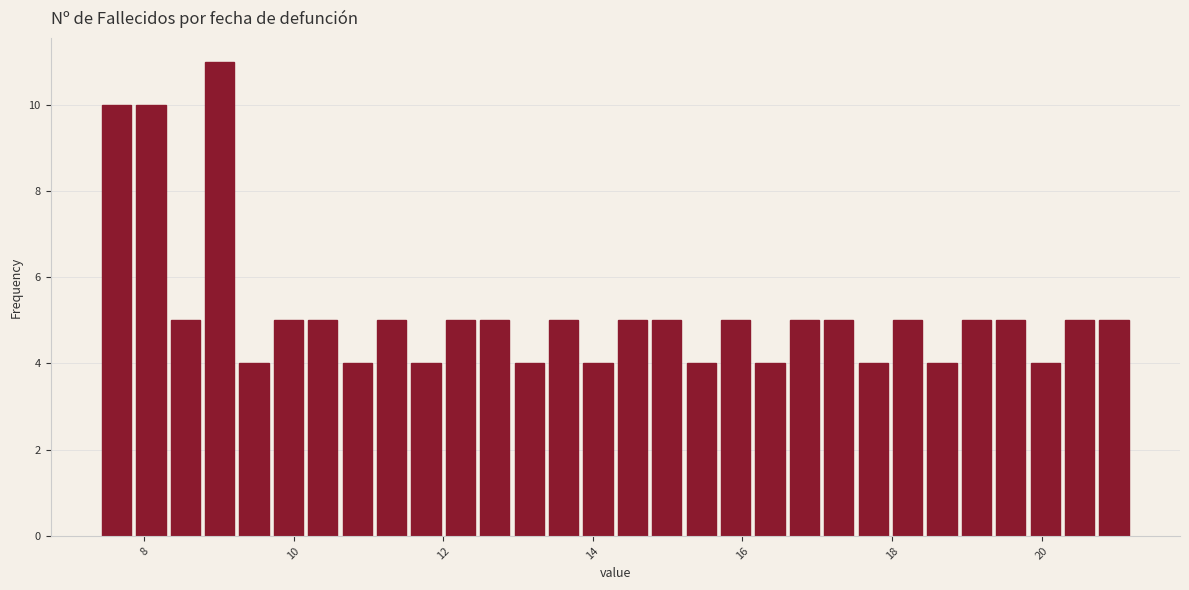

Read against the x-axis, roughly where is the centre of the tallest bar?

9.0